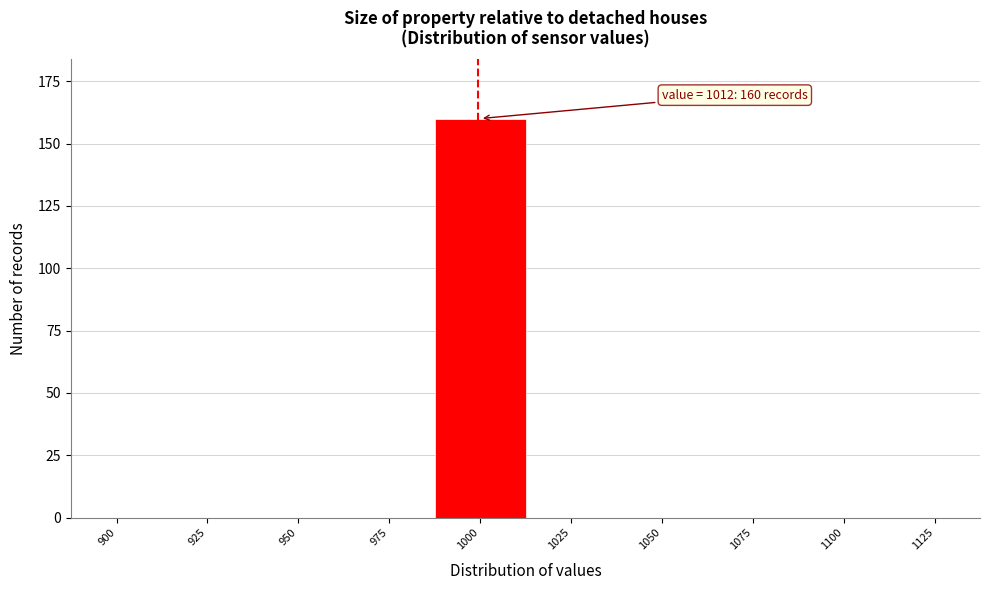

Reading left to right, extract all data points from this chart.

900=0	925=0	950=0	975=0	1000=160	1025=0	1050=0	1075=0	1100=0	1125=0